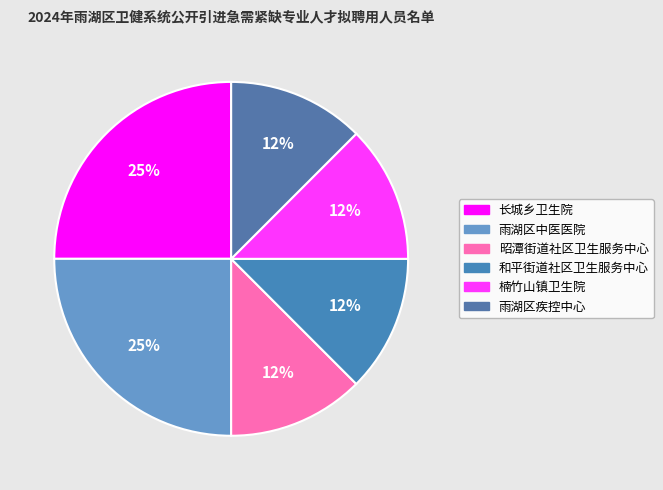

To the nearest percent, what portion does 和平街道社区卫生服务中心 represent?

12%